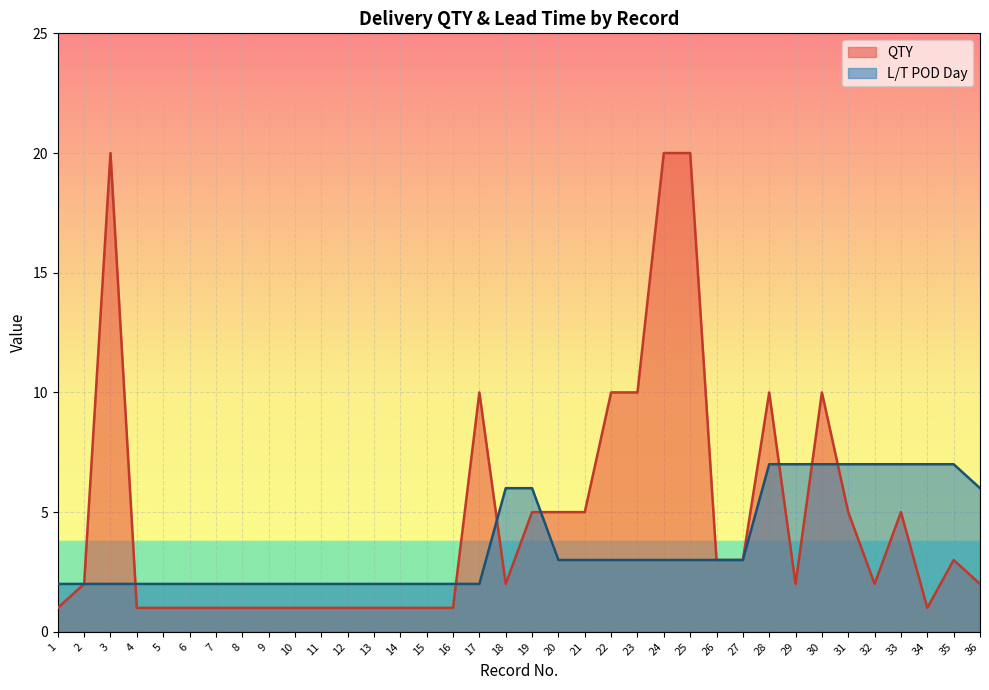

True or false: L/T POD Day has more than 0 points higher than both neighbors.

False